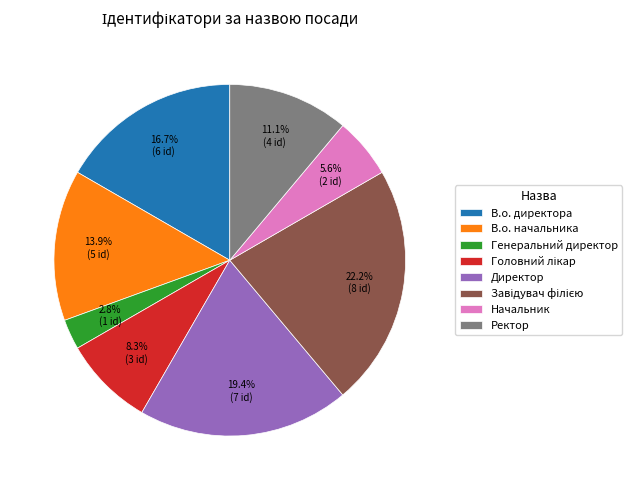

How many slices are in this pie chart?

8